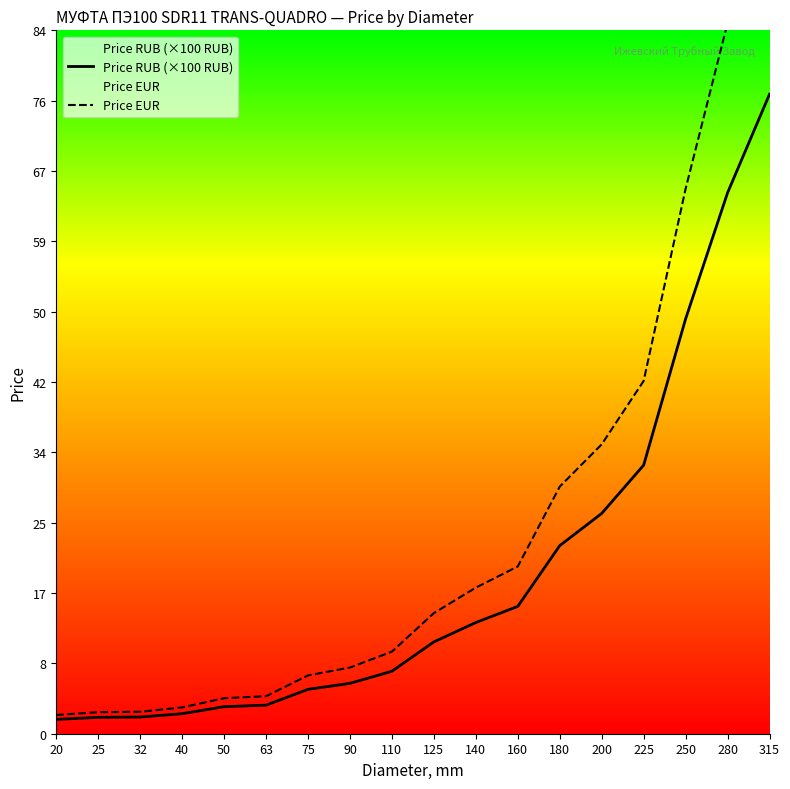

Reading left to right, what are all the values shown in this chart?

Price RUB (×100 RUB): 20=1.7	25=2.0	32=2.0	40=2.4	50=3.2	63=3.4	75=5.3	90=6.0	110=7.5	125=11.0	140=13.3	160=15.2	180=22.5	200=26.3	225=32.1	250=49.5	280=64.6	315=76.3
Price EUR: 20=2.2	25=2.6	32=2.6	40=3.1	50=4.2	63=4.5	75=7.0	90=7.9	110=9.8	125=14.4	140=17.4	160=20.0	180=29.5	200=34.5	225=42.1	250=65.1	280=84.8	315=100.3